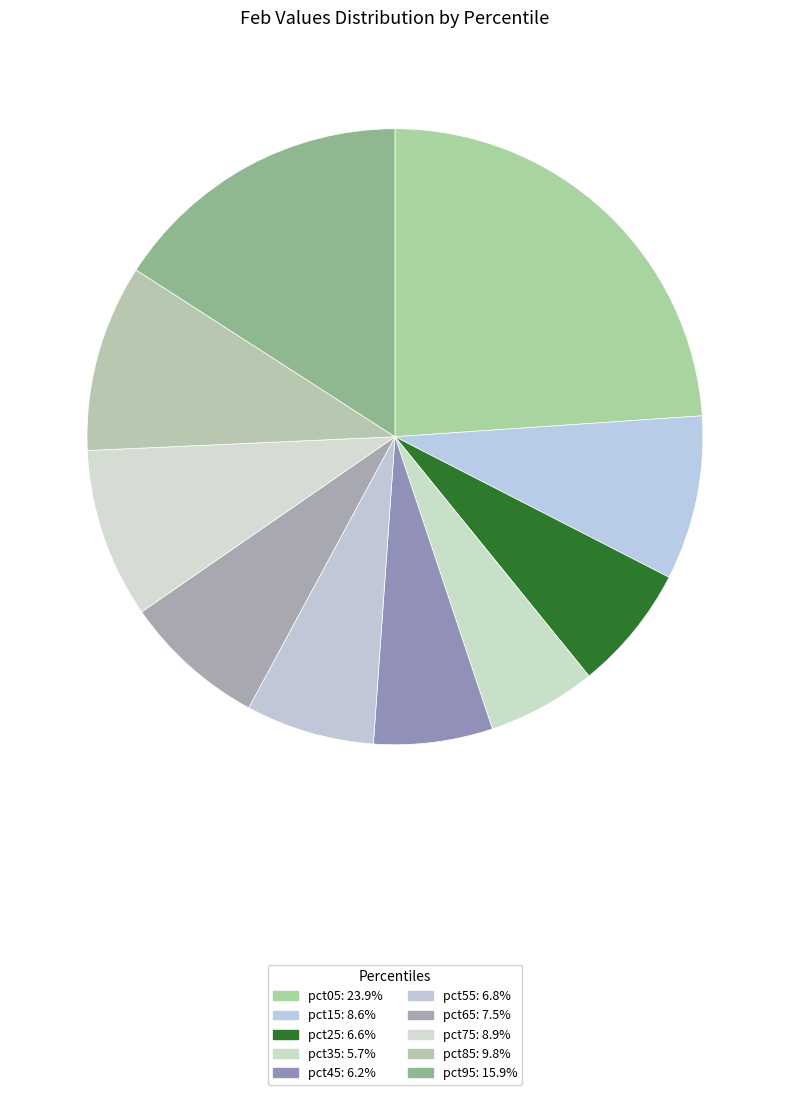

Which slice is the smallest?

pct35